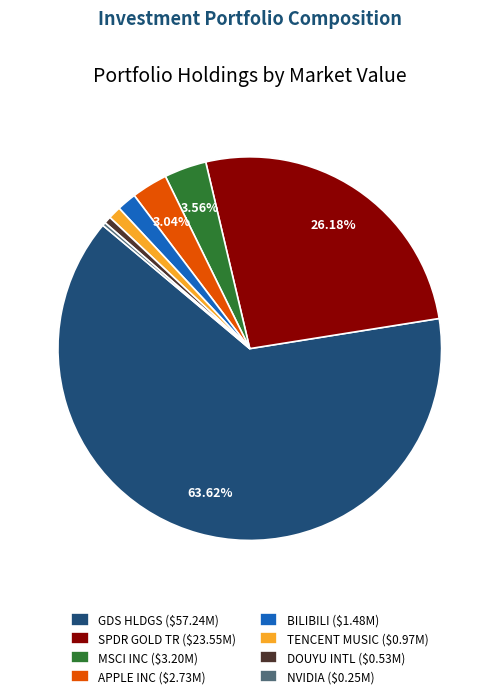

What is the largest slice in the pie chart?

GDS HLDGS ($57.24M)